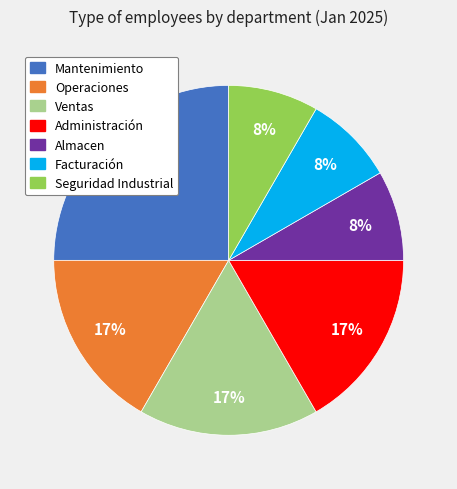

To the nearest percent, what is the difference between the Mantenimiento and Facturación slice percentages?

17%